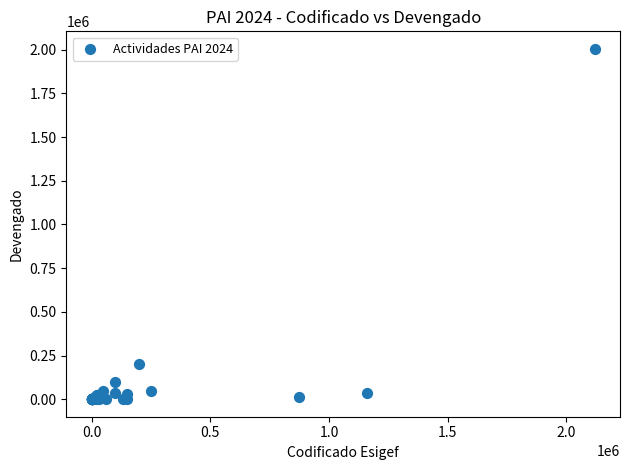

What Y value in the scatter plot is closest to 1002624?

200000.0